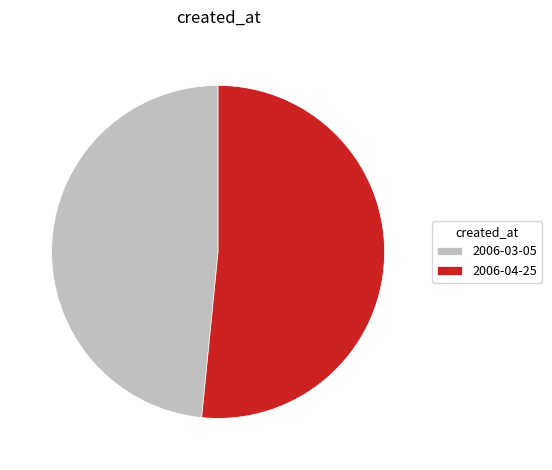

Which category has the smallest portion of the pie?

2006-03-05